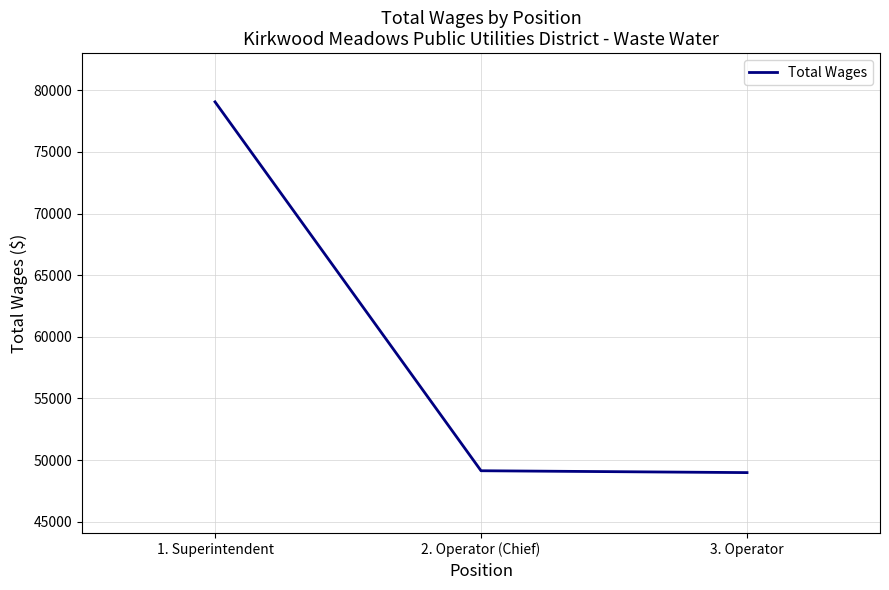

At which label is the value closest to 64019?

2. Operator (Chief)